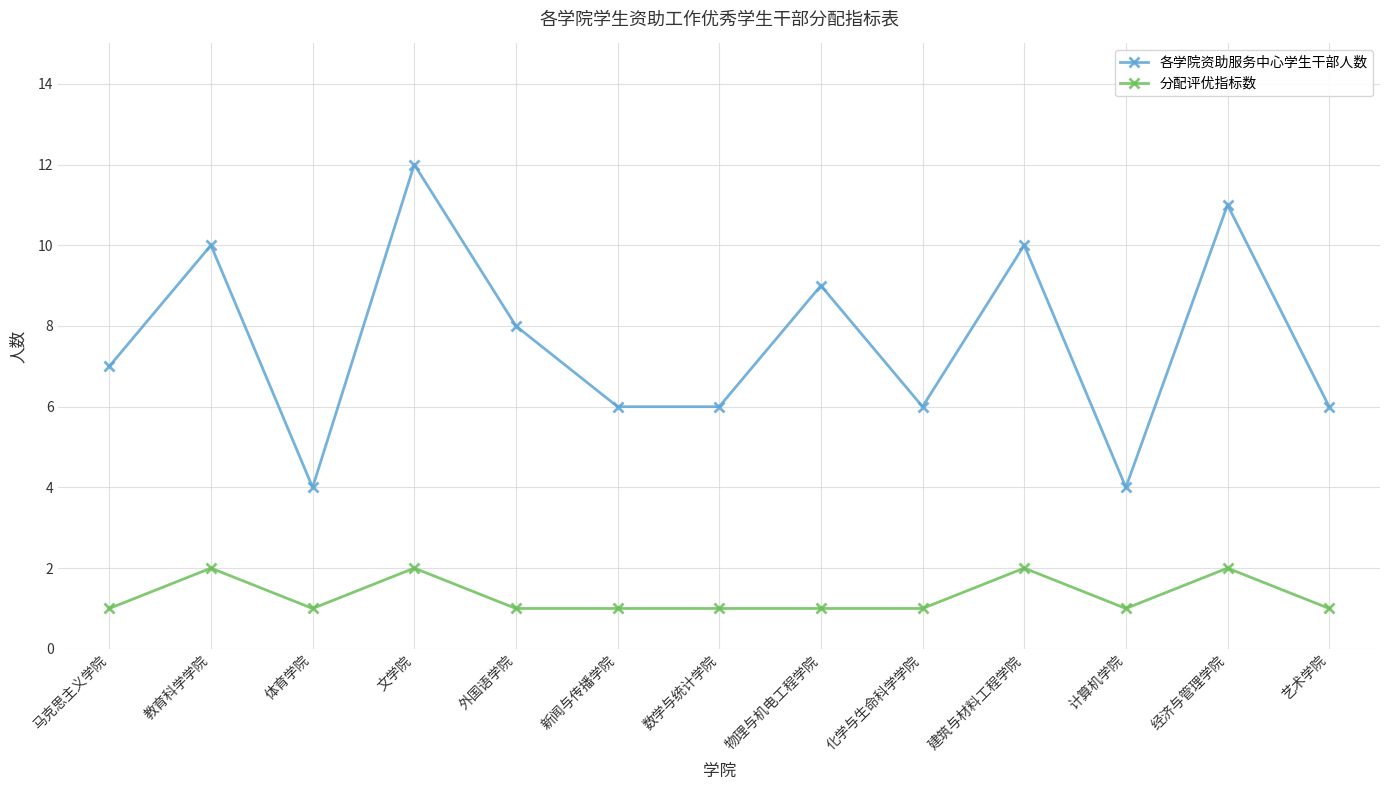

Between 教育科学学院 and 新闻与传播学院, which series saw the biggest shift?

各学院资助服务中心学生干部人数